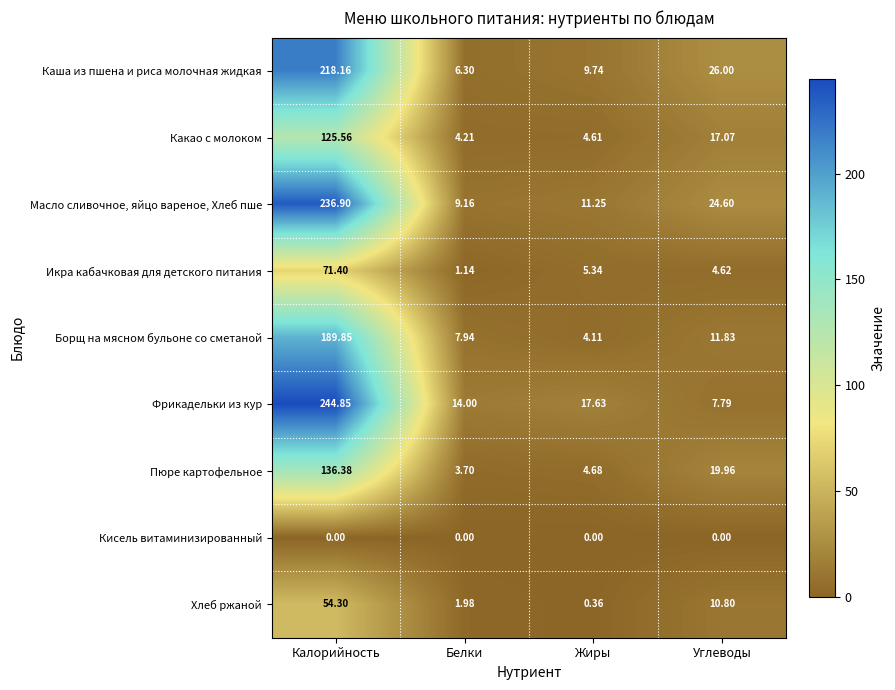

List the labels in order of Каша из пшена и риса молочная жидкая value, largest first.

Калорийность, Углеводы, Жиры, Белки